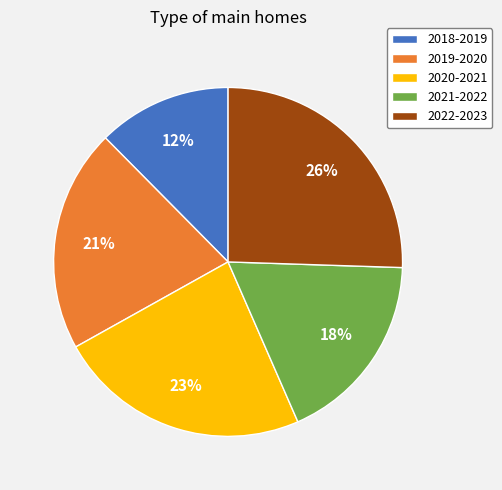

To the nearest percent, what is the average slice percentage?

20%